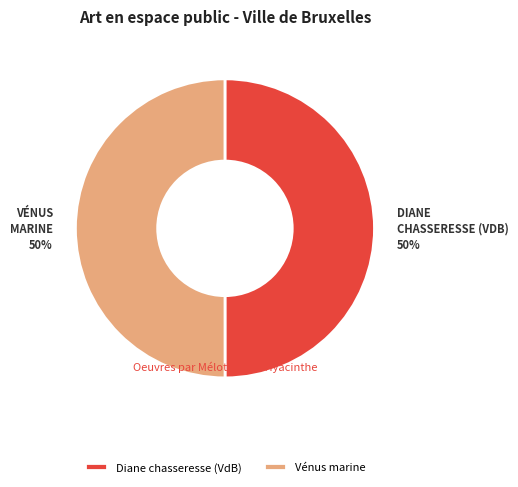

True or false: Vénus marine accounts for 45% of the total.

False